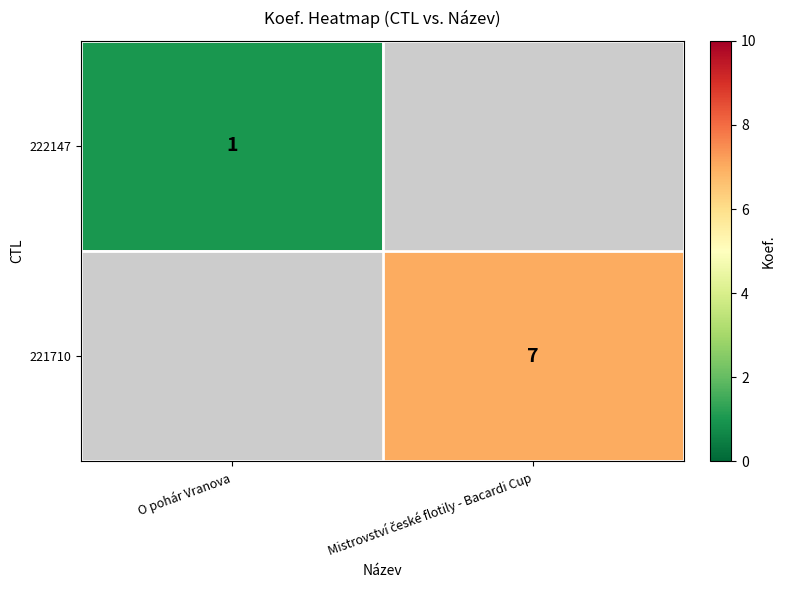

The value of 222147 at O pohár Vranova is 1. True or false?

True